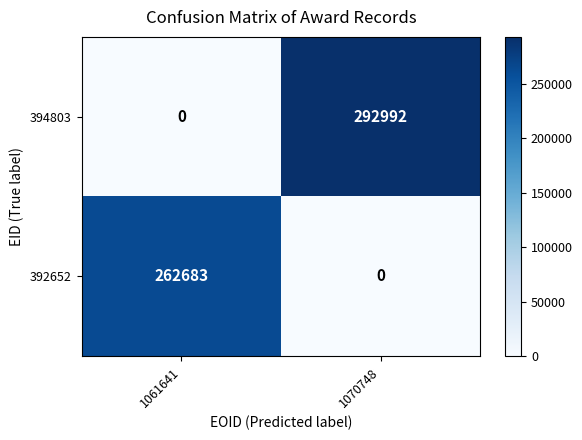

What is the greatest value displayed?

292992